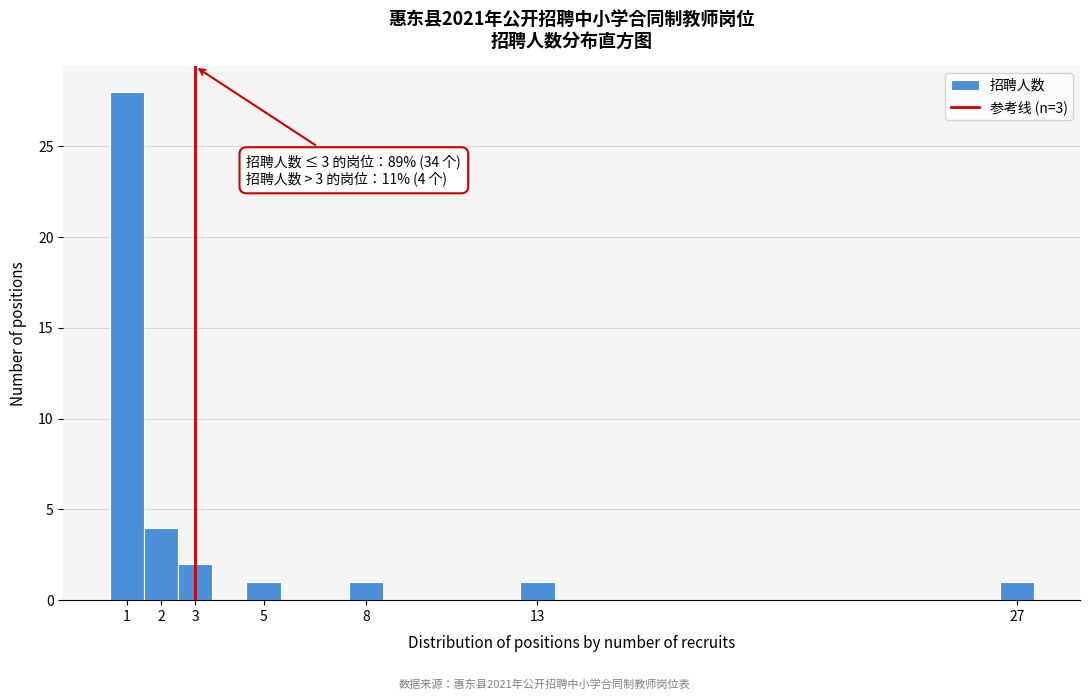

Over which range of the x-axis is the bar tallest?

0.5 to 1.5